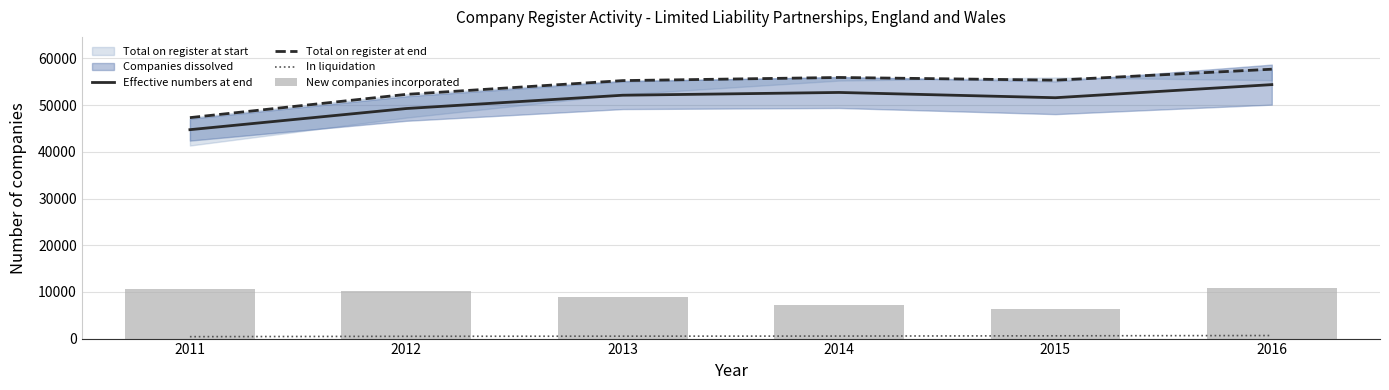

Which has a higher value, 2015 or 2016?

2016